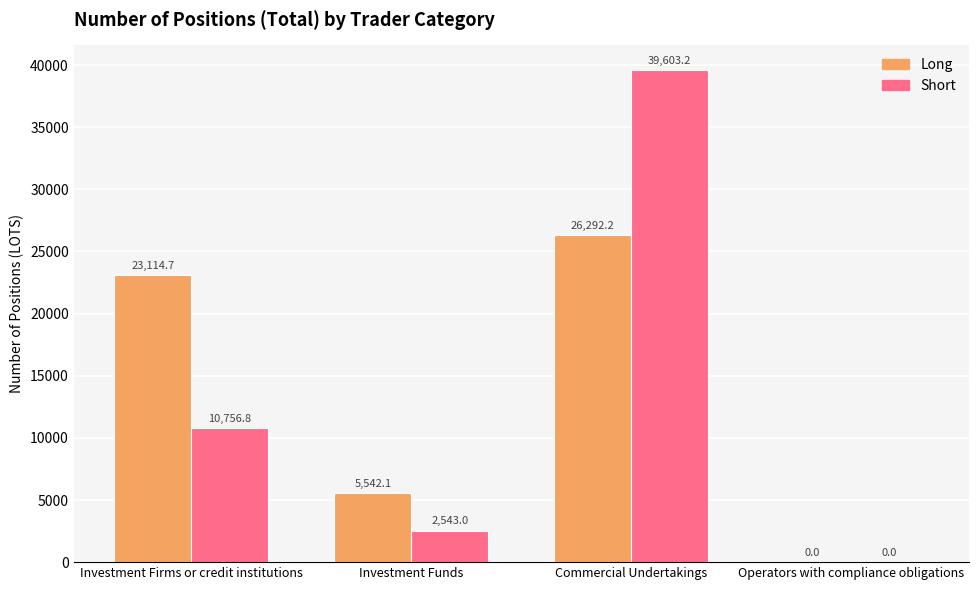

How many values in Short are above zero?

3